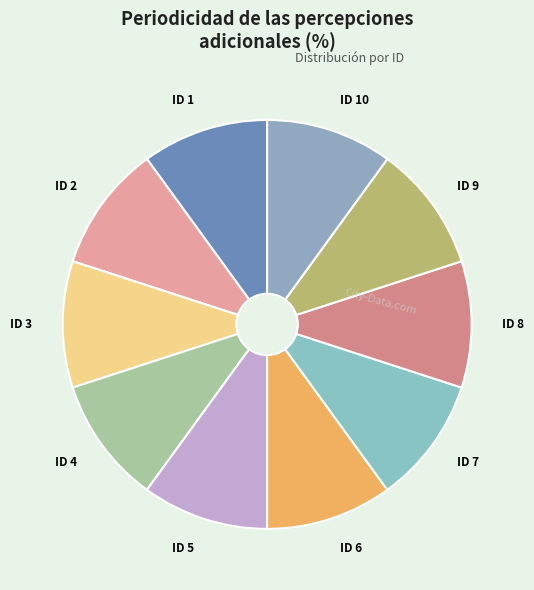

Count the number of slices in the pie.

10